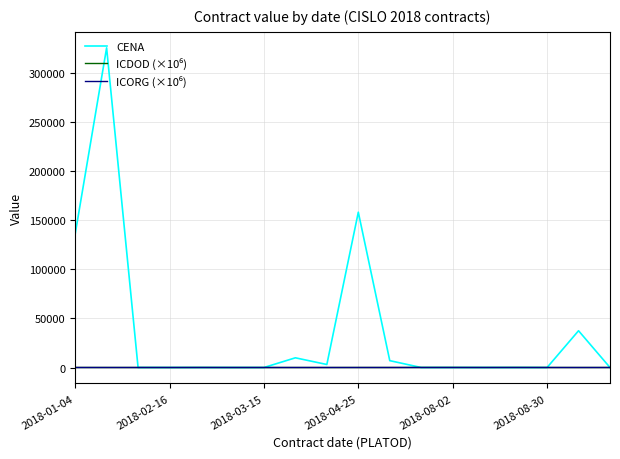

How many lines are shown in the chart?

3